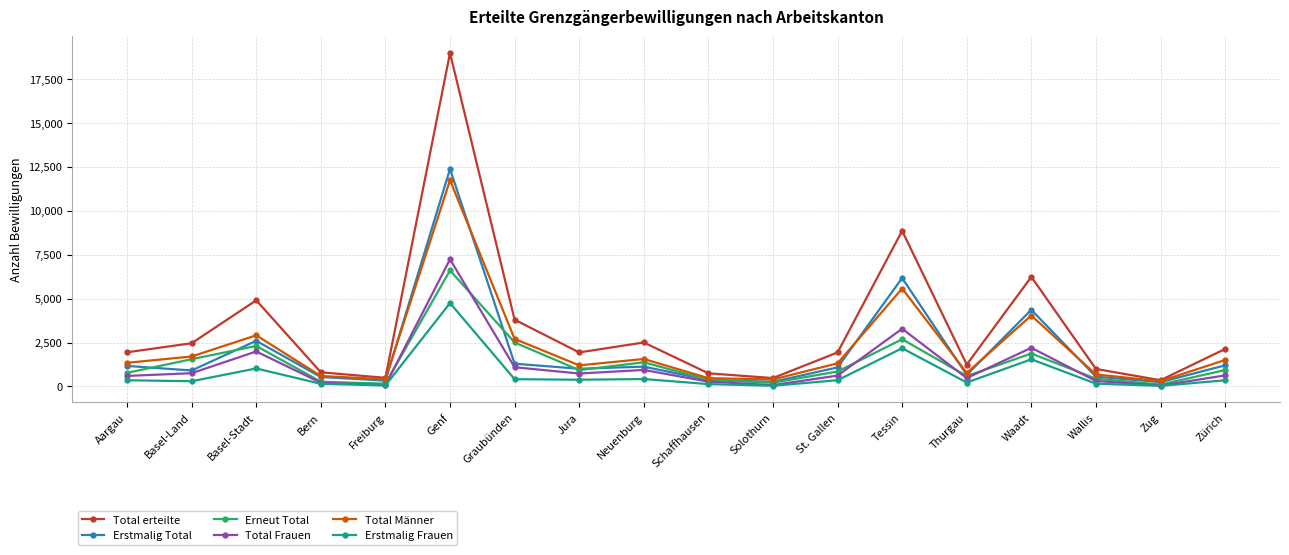

True or false: Erstmalig Frauen and Total erteilte cross at least once.

False